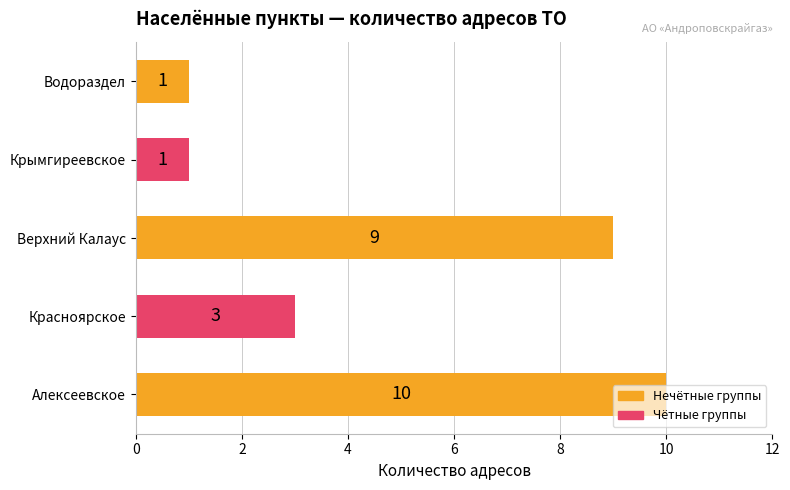

Is it true that the value at Крымгиреевское is 0?

False